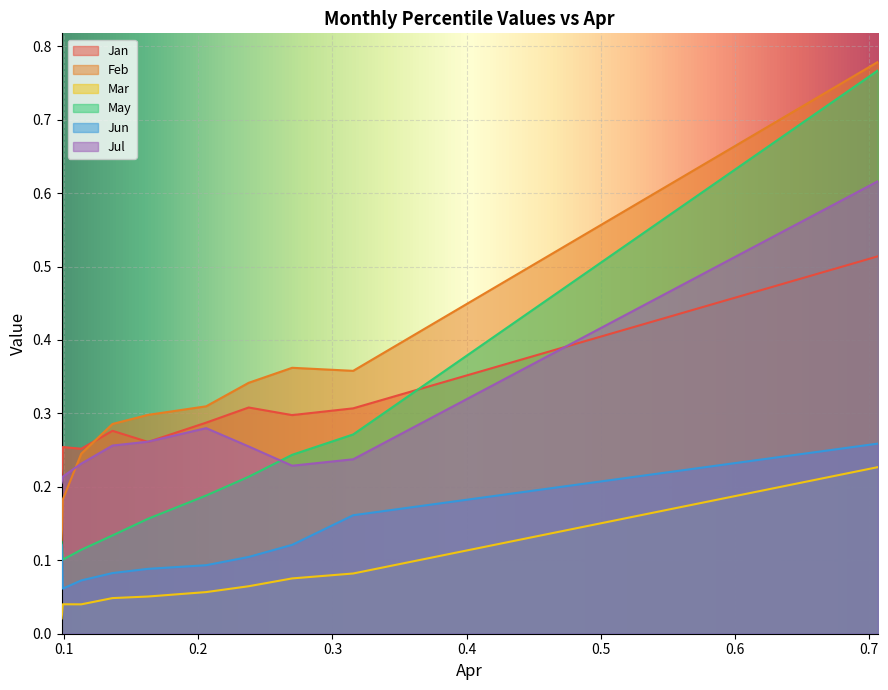

Which series ends up on top after the final intersection of May and Jul?

May